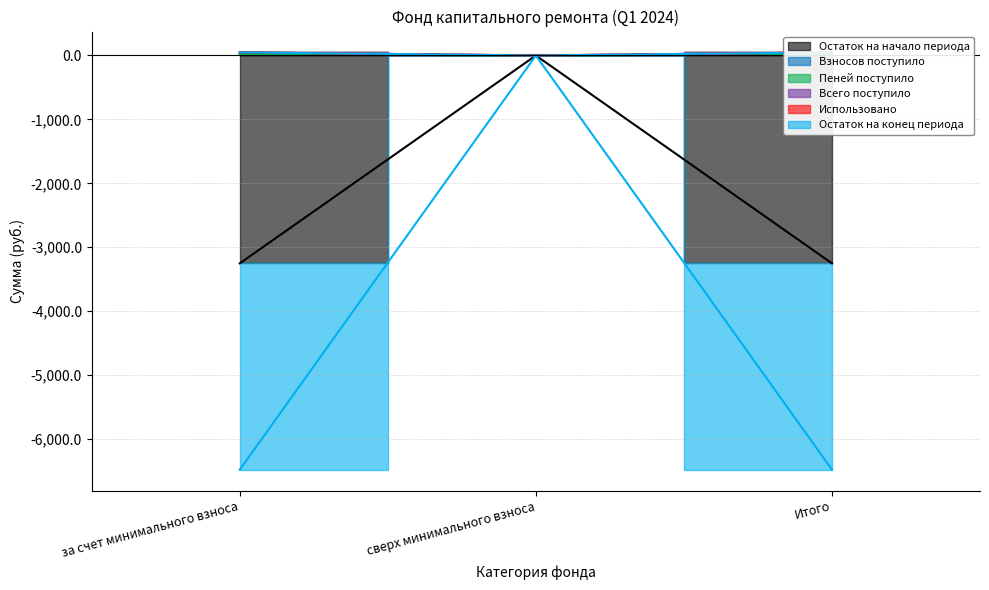

What is the difference between the Пеней поступило values at сверх минимального взноса and за счет минимального взноса?

24.0